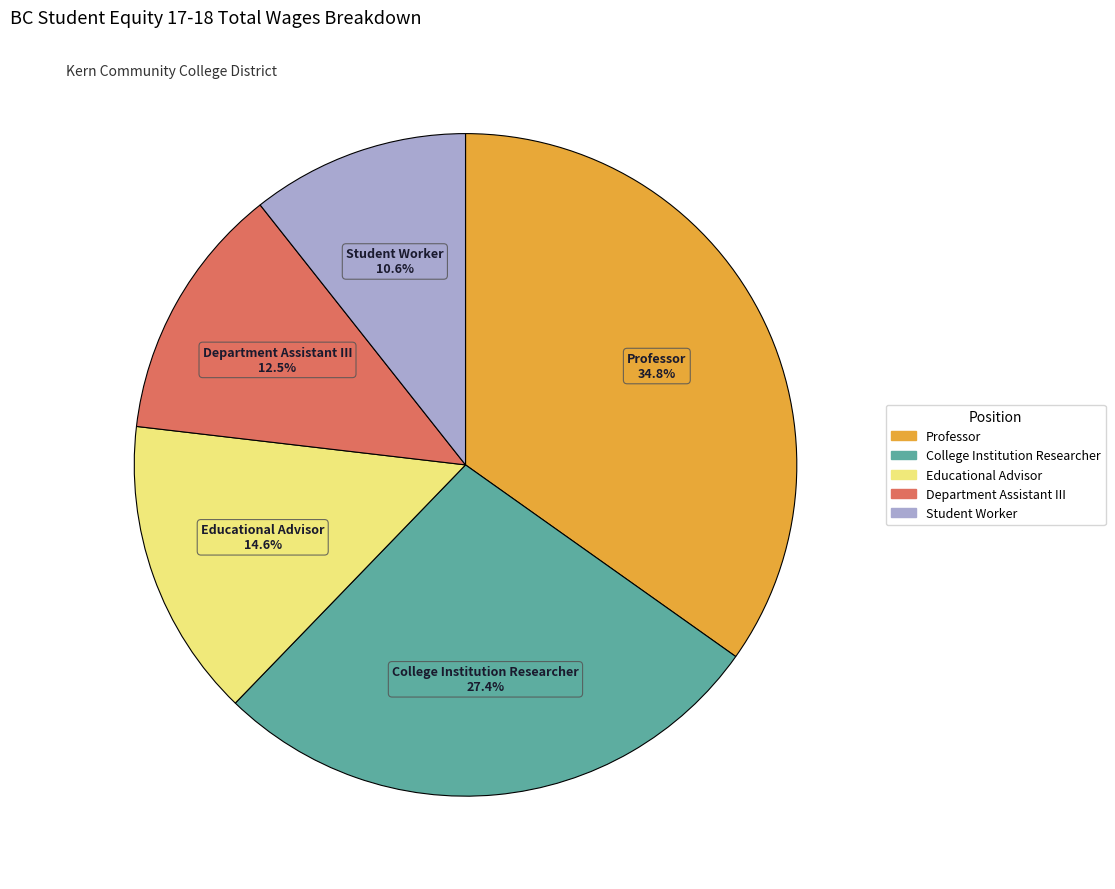

To the nearest percent, what is the difference between the largest and smallest slice percentages?

24%